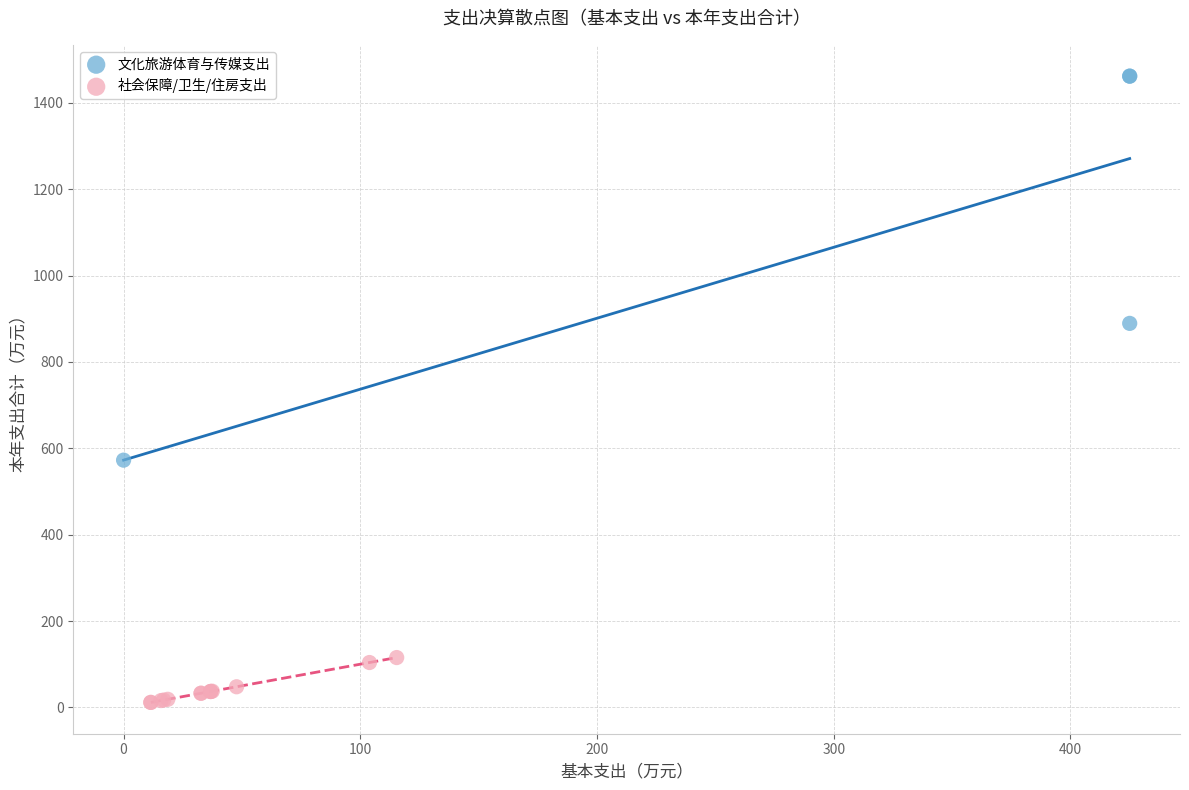

Which series reaches the minimum Y coordinate?

社会保障/卫生/住房支出